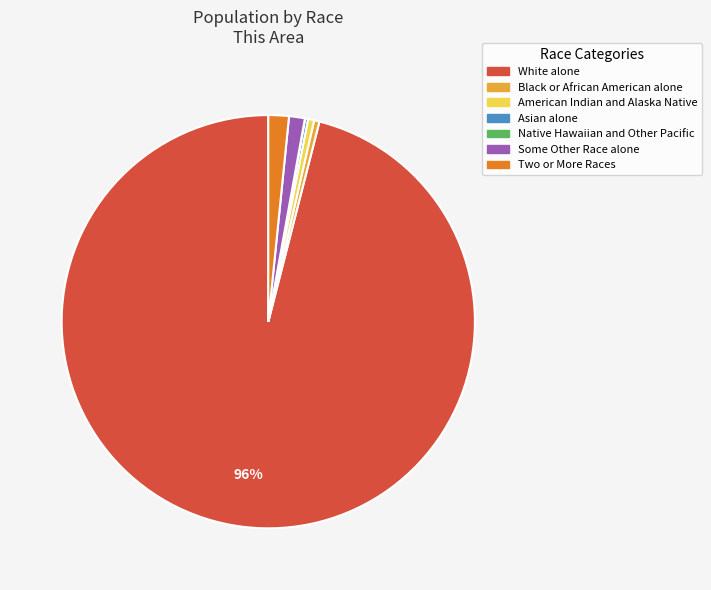

To the nearest percent, what is the combined percentage of Black or African American alone and Two or More Races?

2%